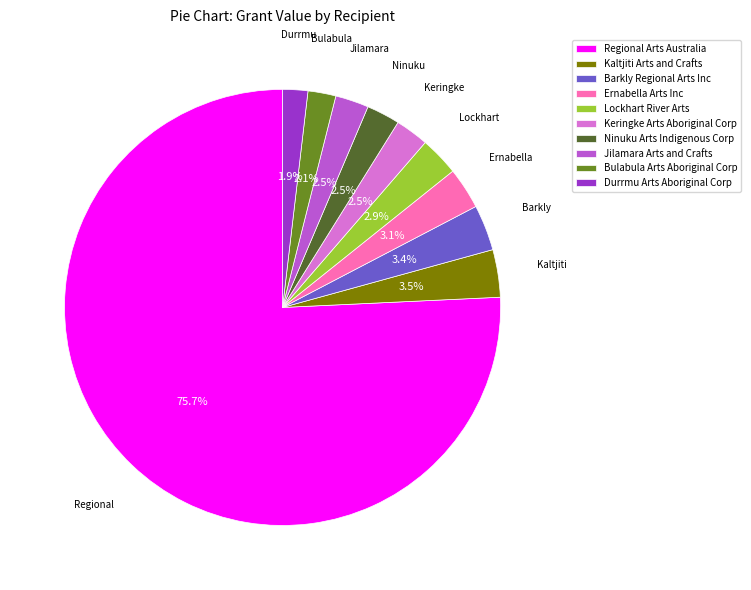

Which category has the biggest portion of the pie?

Regional Arts Australia